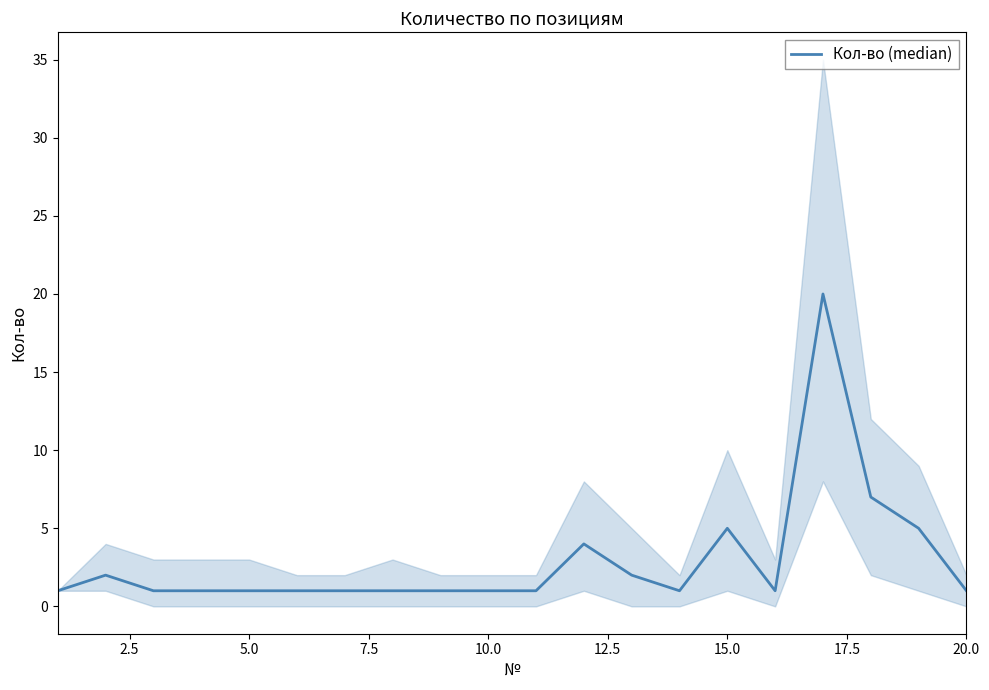

What is the maximum value shown in the chart?

20